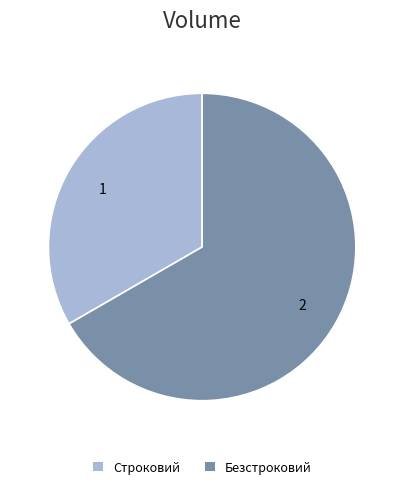

Is it true that Безстроковий is 67% of the pie?

True